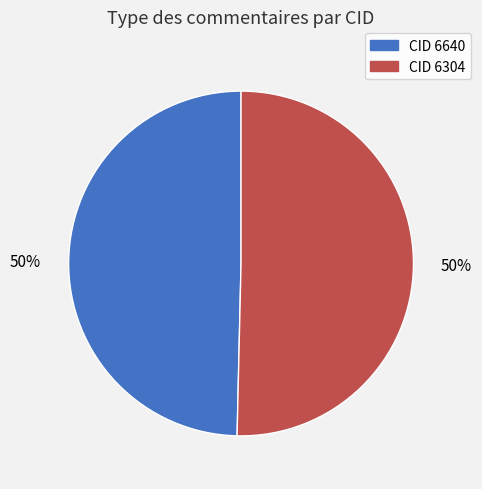

To the nearest percent, what is the average slice percentage?

50%